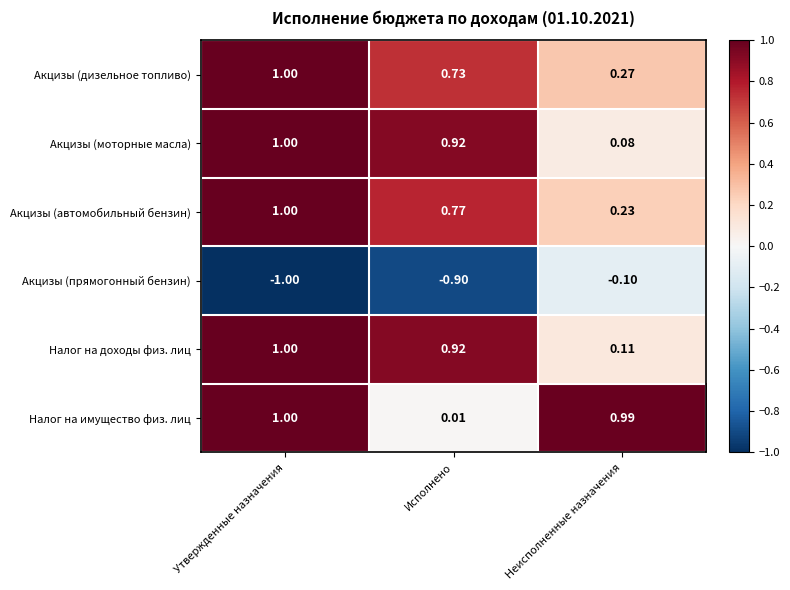

At which label is Акцизы (автомобильный бензин) closest to 0?

Неисполненные назначения